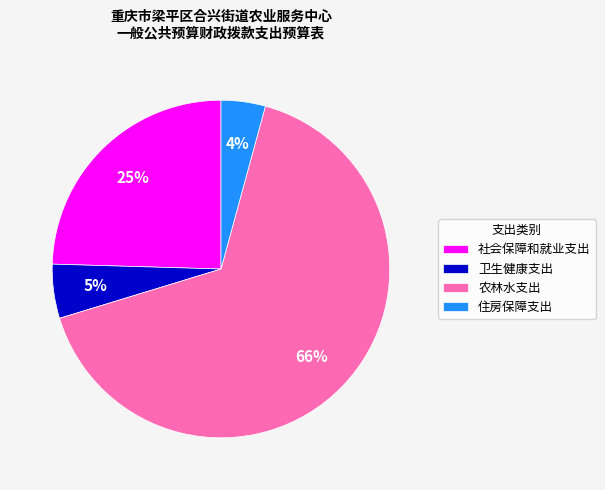

Count the number of slices in the pie.

4